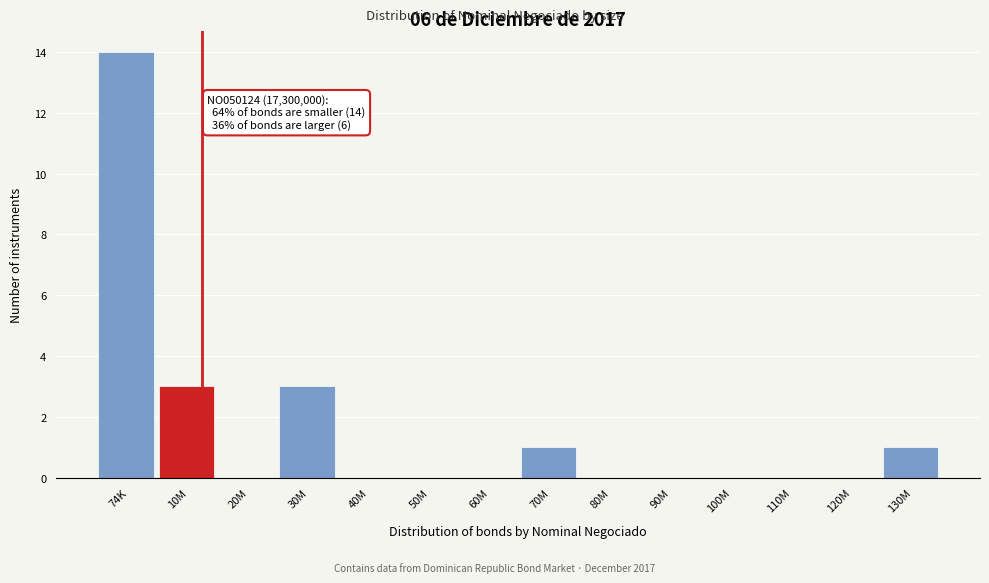

Reading left to right, transcribe all the data shown in this chart.

74K=14	10M=3	20M=0	30M=3	40M=0	50M=0	60M=0	70M=1	80M=0	90M=0	100M=0	110M=0	120M=0	130M=1